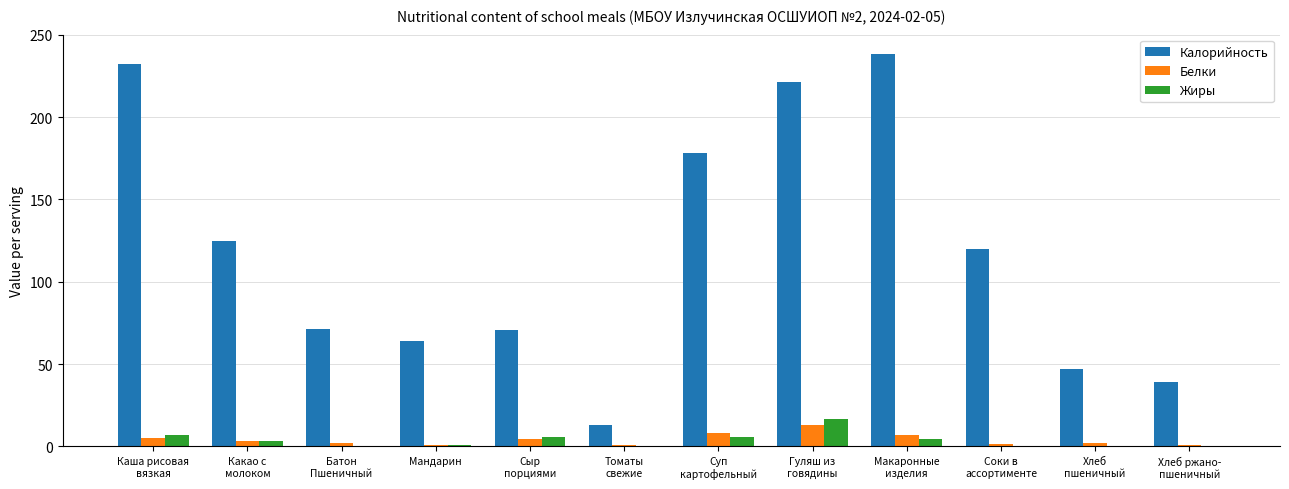

Which series has the largest total across all categories?

Калорийность